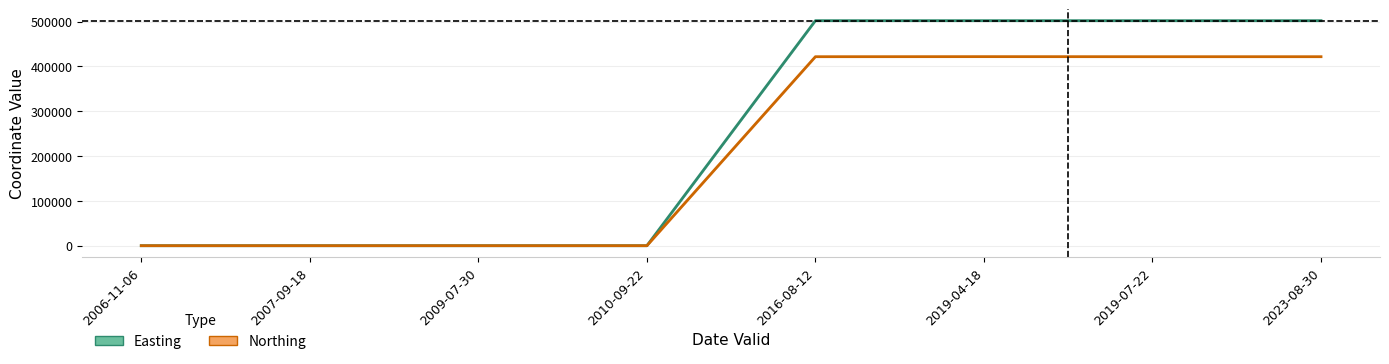

What is the value of the Easting point at the 7th from the left?

502165